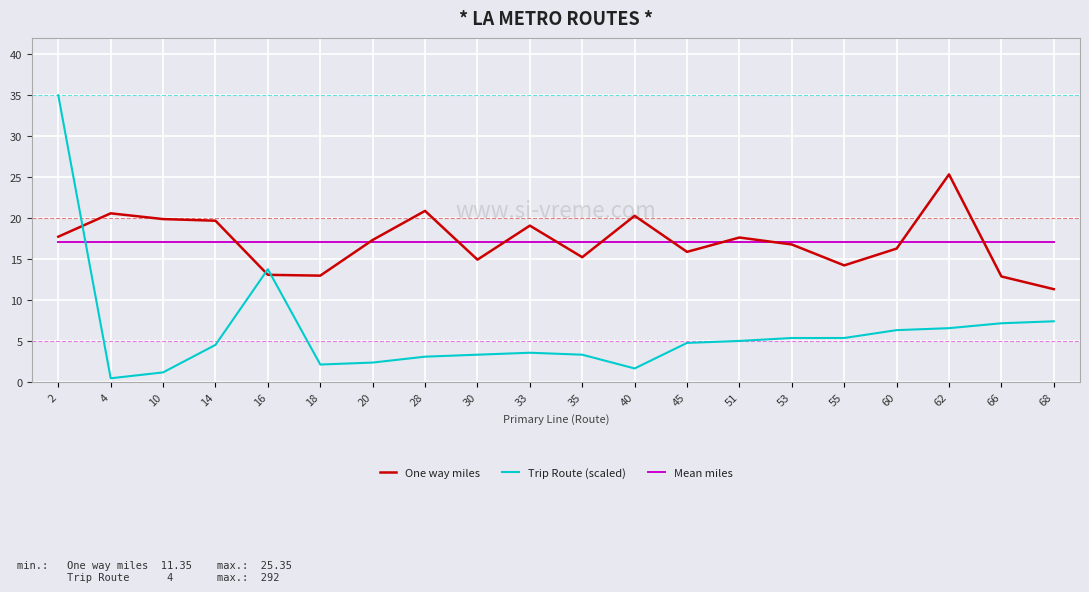

List the series in order of their peak value, lowest first.

Mean miles, One way miles, Trip Route (scaled)